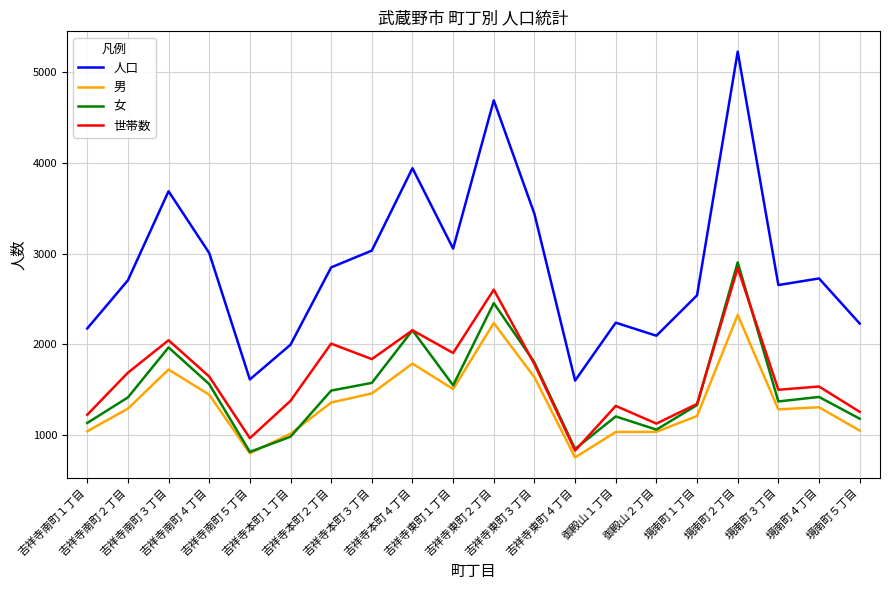

True or false: 女 and 人口 intersect in this chart.

False